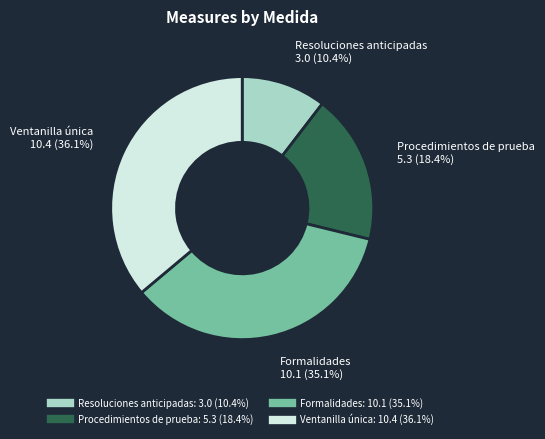

Is there any slice that represents more than half of the pie?

No